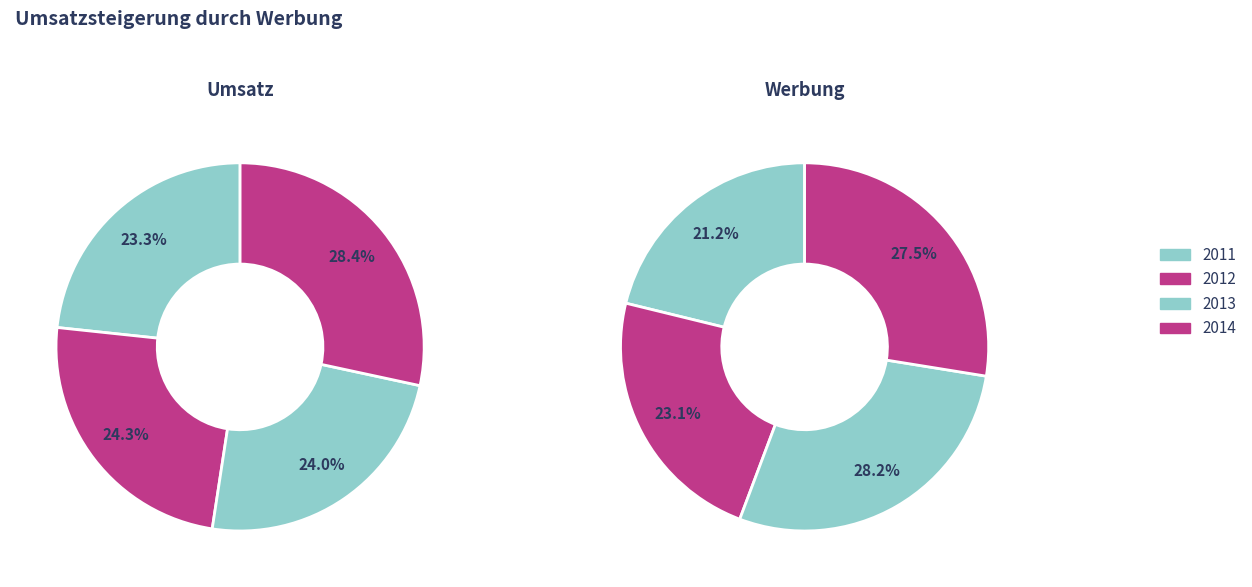

To the nearest percent, what is the difference between the largest and smallest slice percentages?

7%